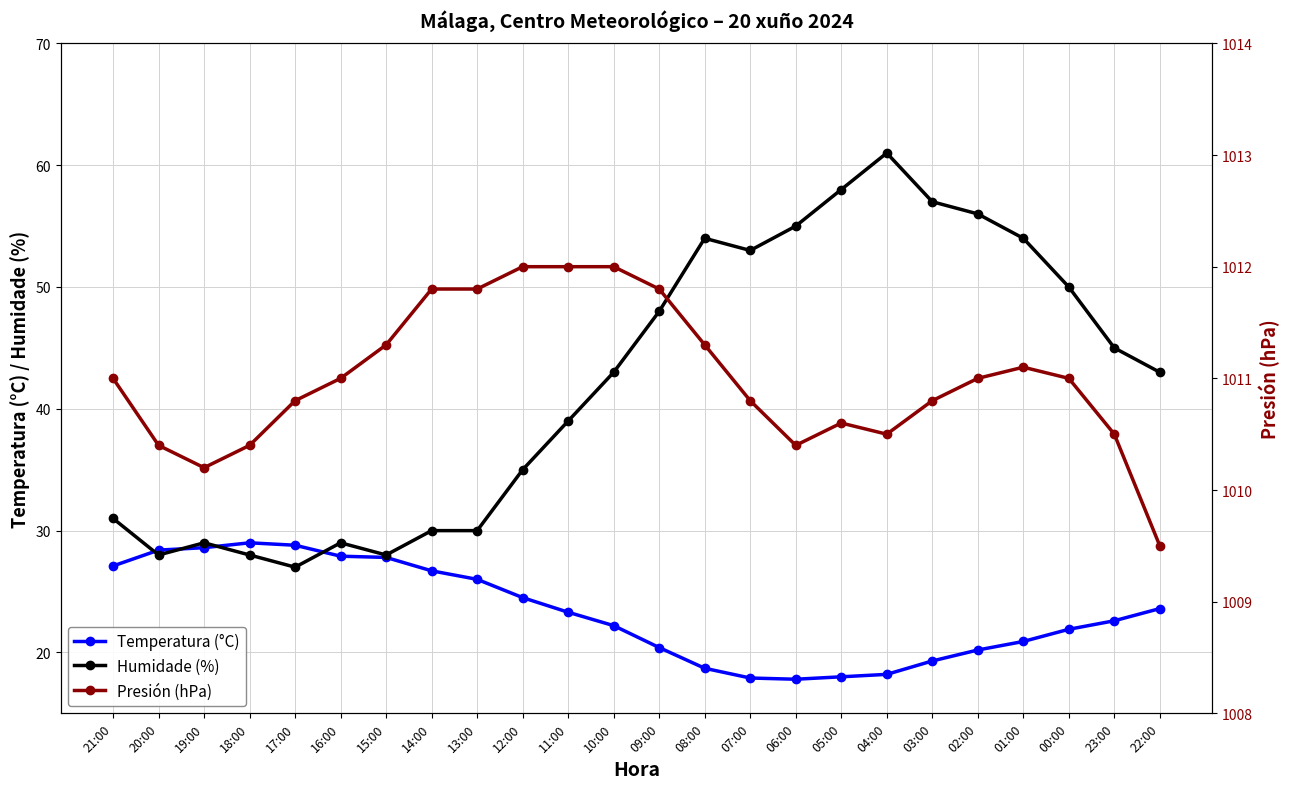

What position from the left is 20:00?

2